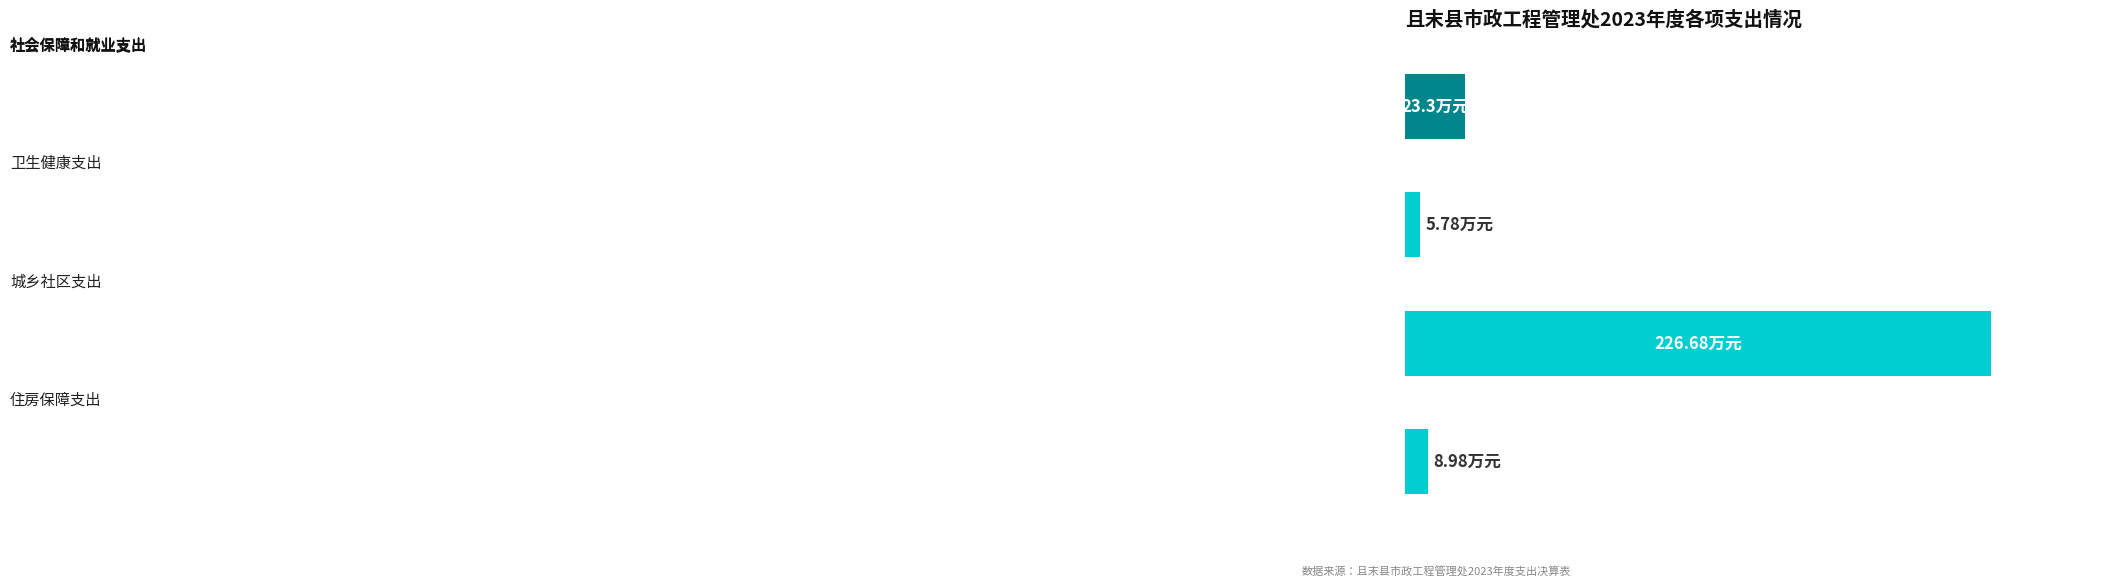

Are the bars horizontal?

Yes